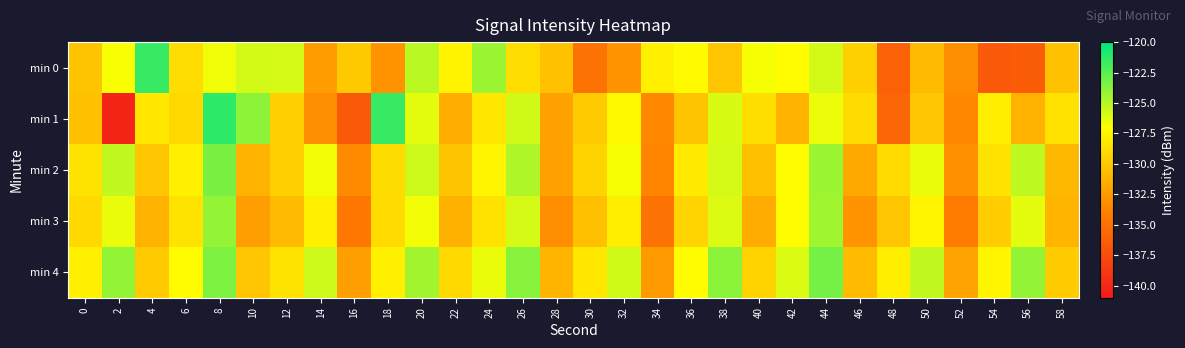

Between 34 and 20, which is larger?

20